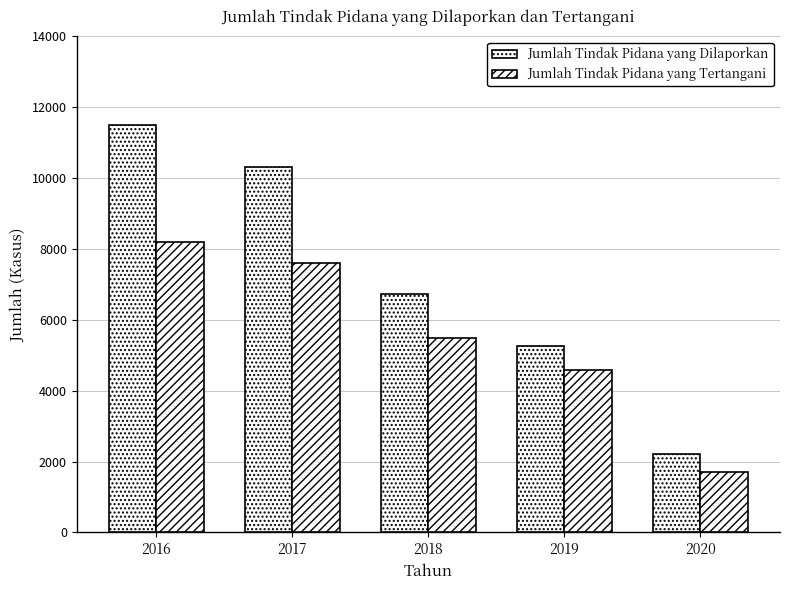

Rank the categories by Jumlah Tindak Pidana yang Dilaporkan value from highest to lowest.

2016, 2017, 2018, 2019, 2020